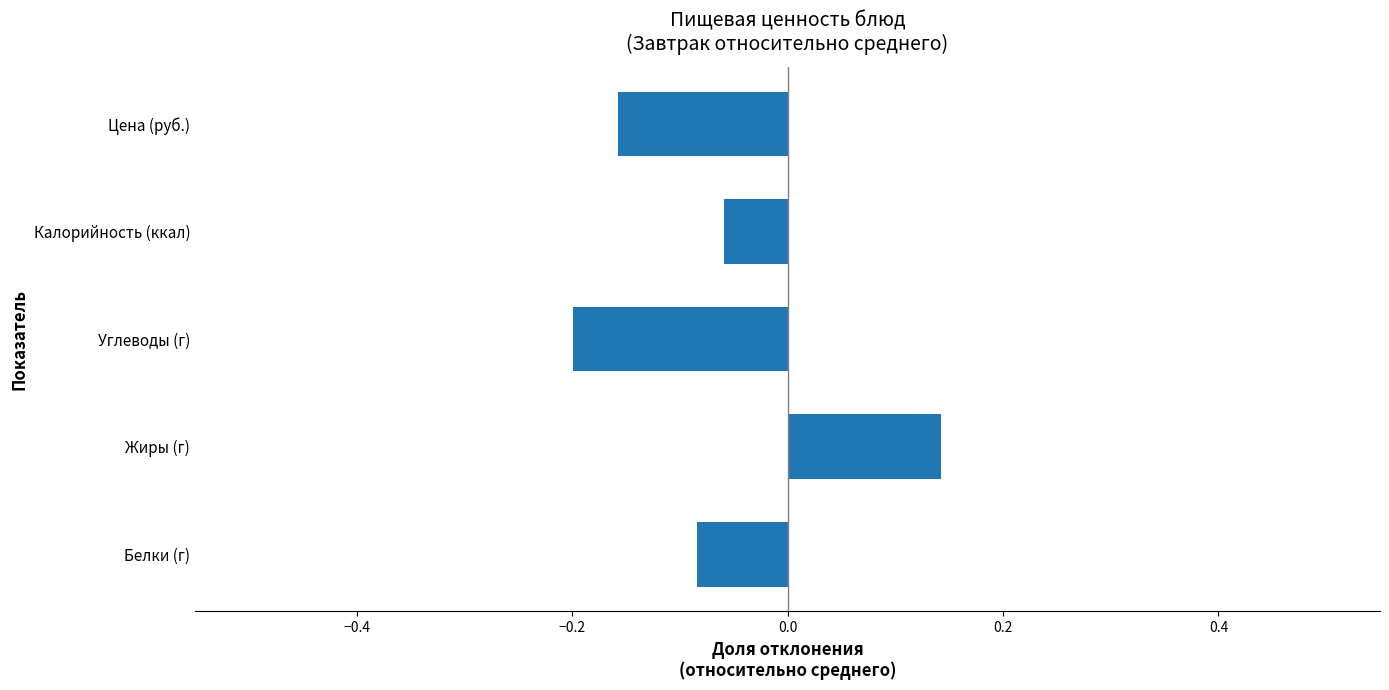

At which category does the chart reach its minimum across all series?

Углеводы (г)